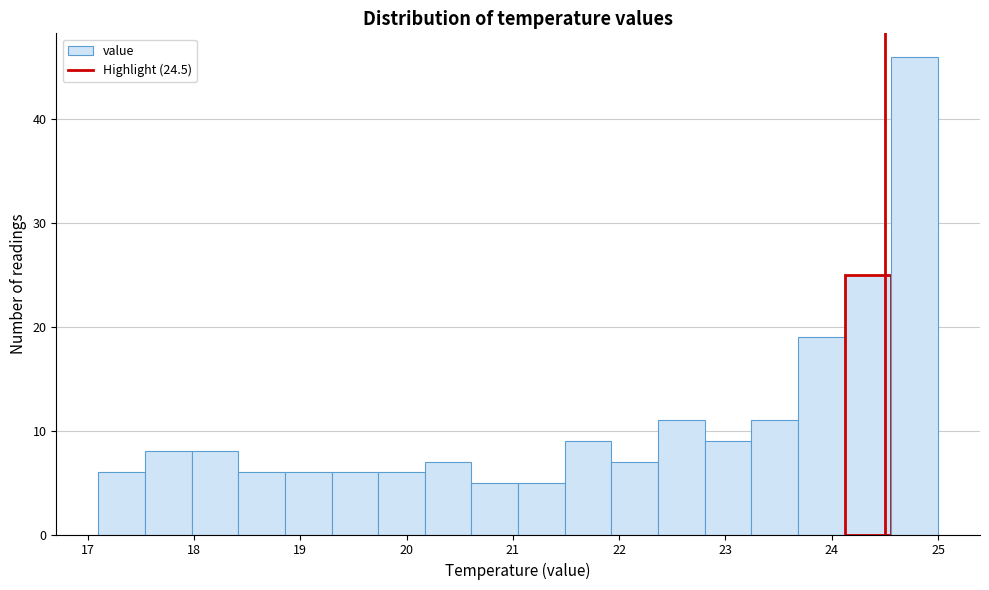

How tall is the bar that spans 19.3 to 19.7 on the x-axis? Neither the bar edges nor the heights are printed on the chart, so give them approximately, as read against the axes.

6